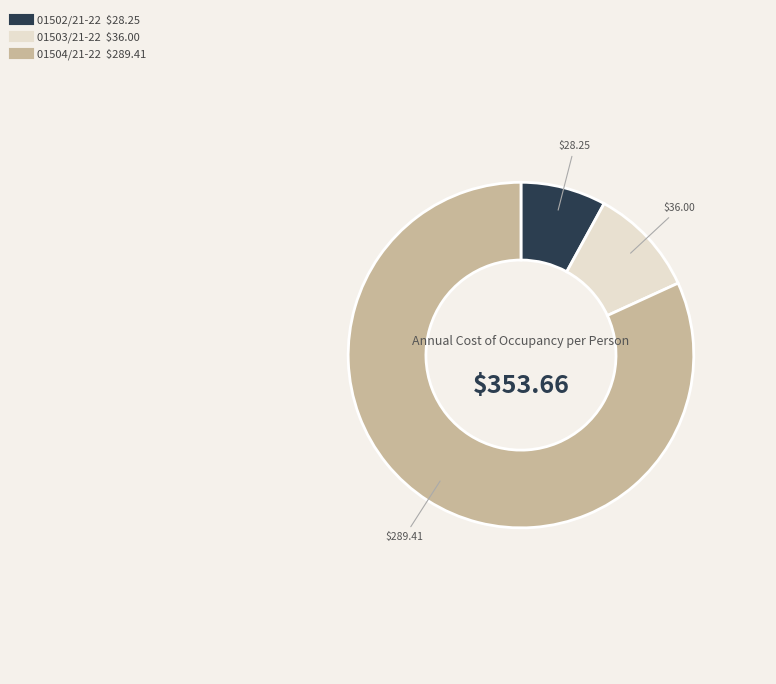

Which slice represents more than half of the pie?

01504/21-22